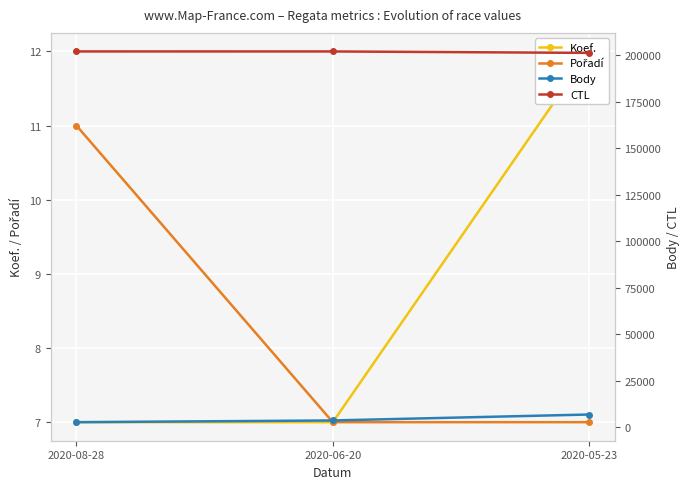

Which series has the widest spread of values?

Body